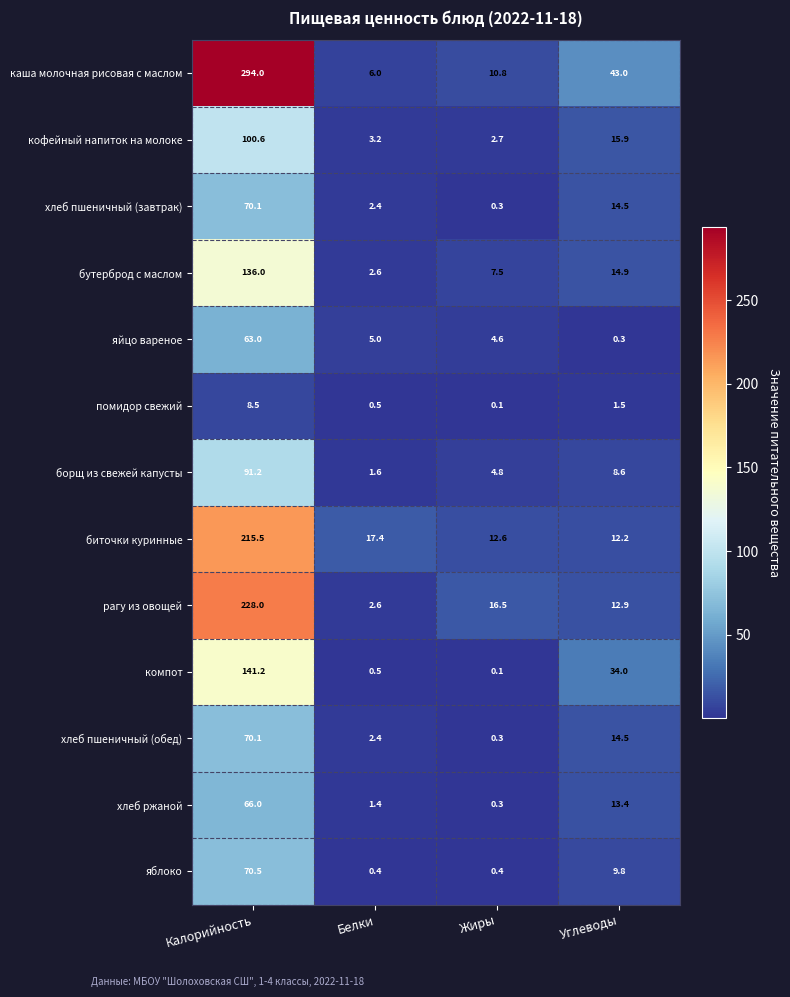

List the labels in order of каша молочная рисовая с маслом value, largest first.

Калорийность, Углеводы, Жиры, Белки